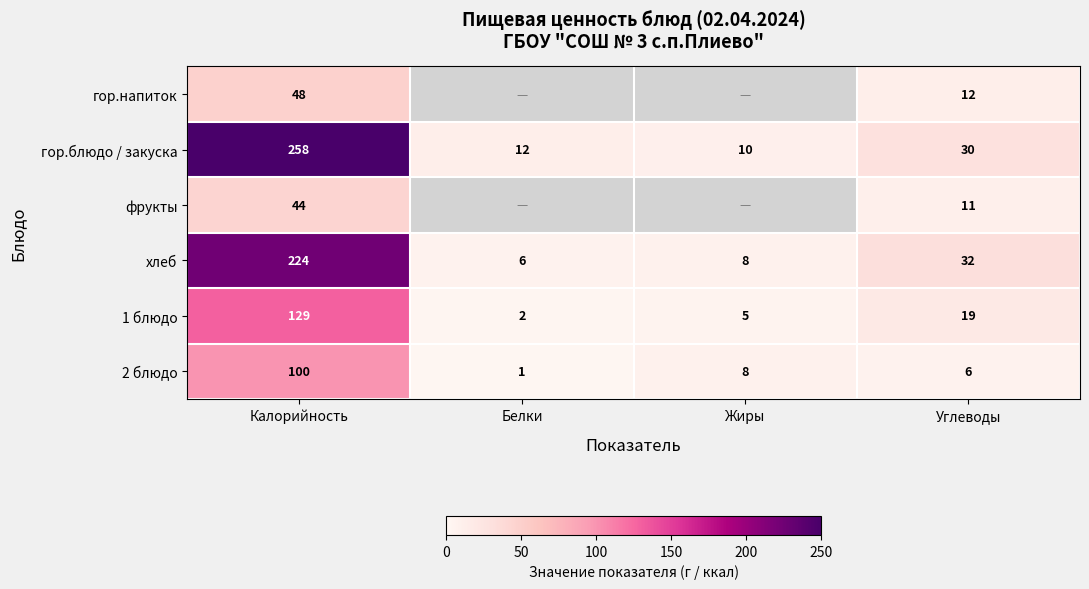

Where does the гор.блюдо / закуска series first go above 30?

Калорийность